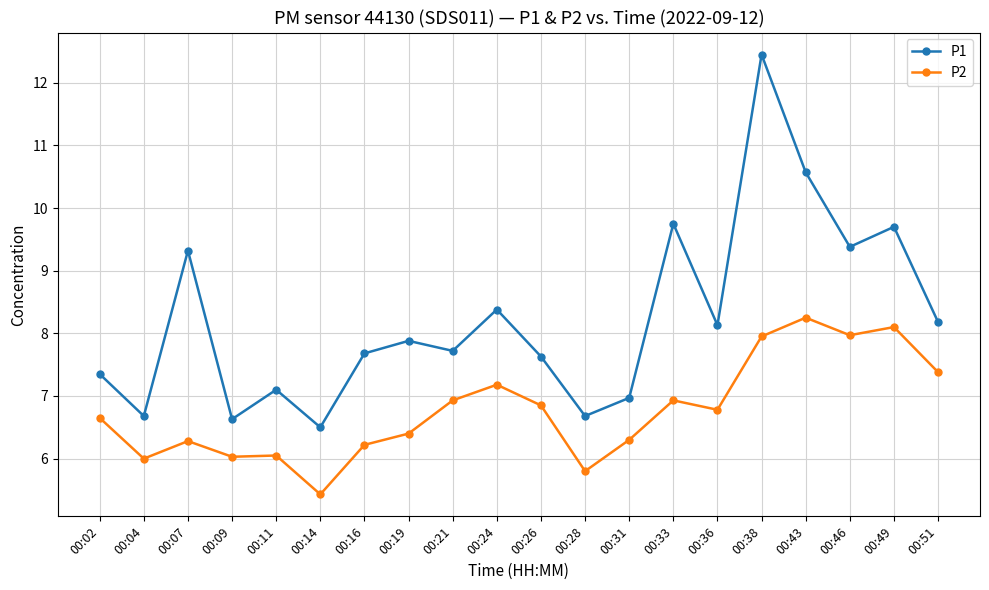

Which series has the largest total across all categories?

P1